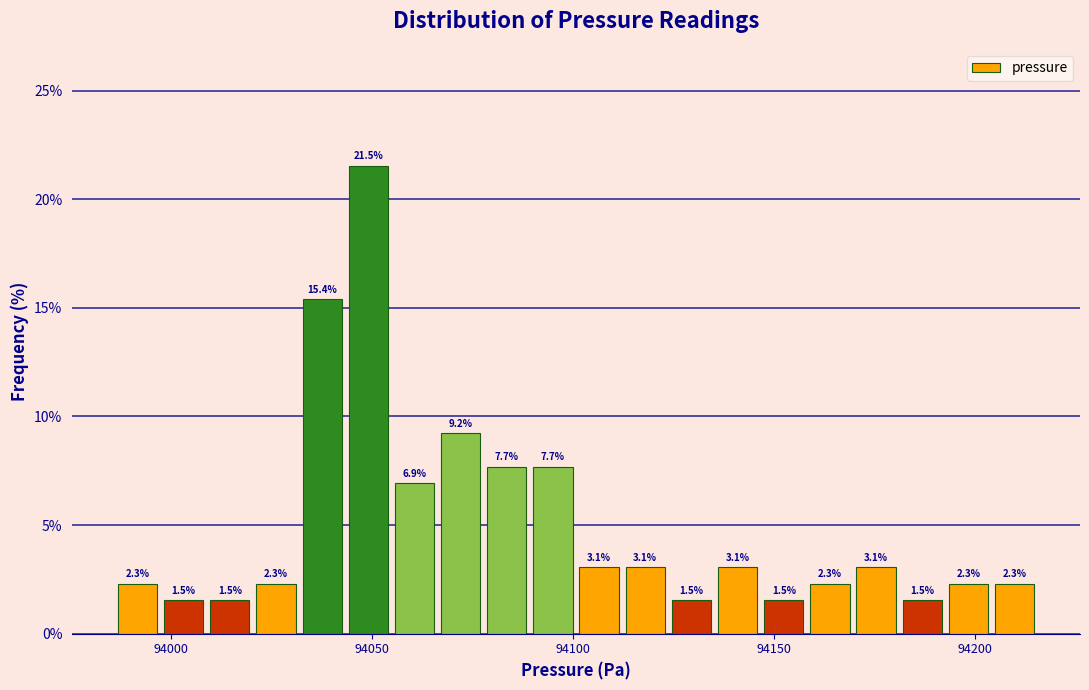

Around what value on the x-axis is the tallest bar? Give the approximate position of its centre, as read against the axis.

94050